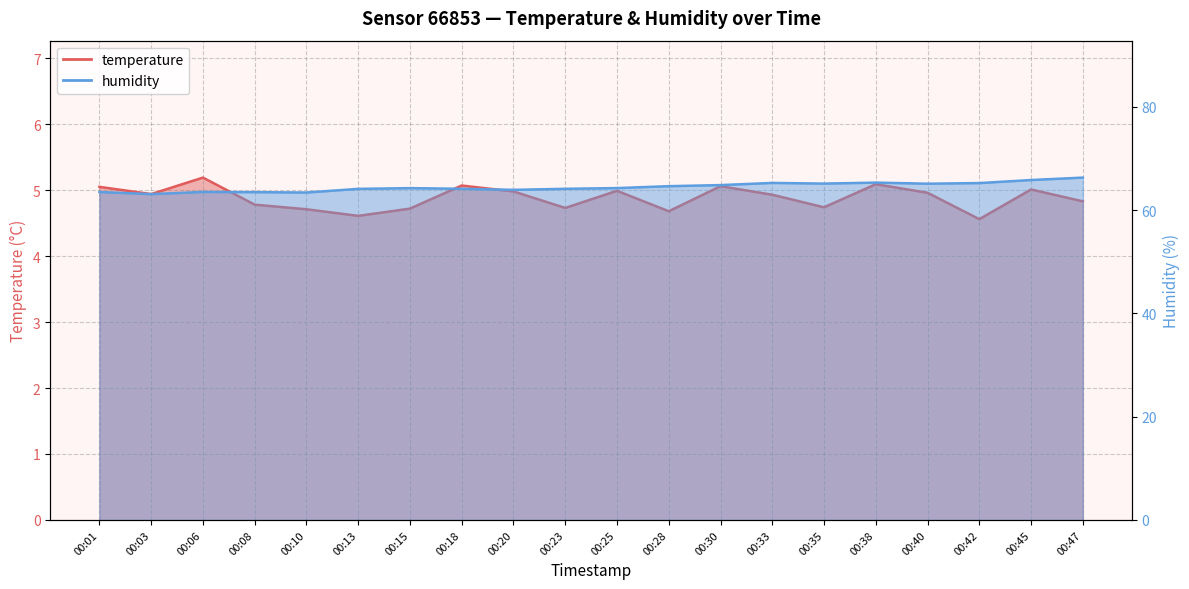

Reading left to right, list all the values displayed in this chart.

temperature: 5.0	4.9	5.2	4.8	4.7	4.6	4.7	5.1	5.0	4.7	5.0	4.7	5.1	4.9	4.7	5.1	5.0	4.6	5.0	4.8
humidity: 63.5	63.1	63.5	63.5	63.4	64.1	64.3	64.1	63.9	64.1	64.3	64.6	64.8	65.3	65.1	65.3	65.1	65.2	65.8	66.3